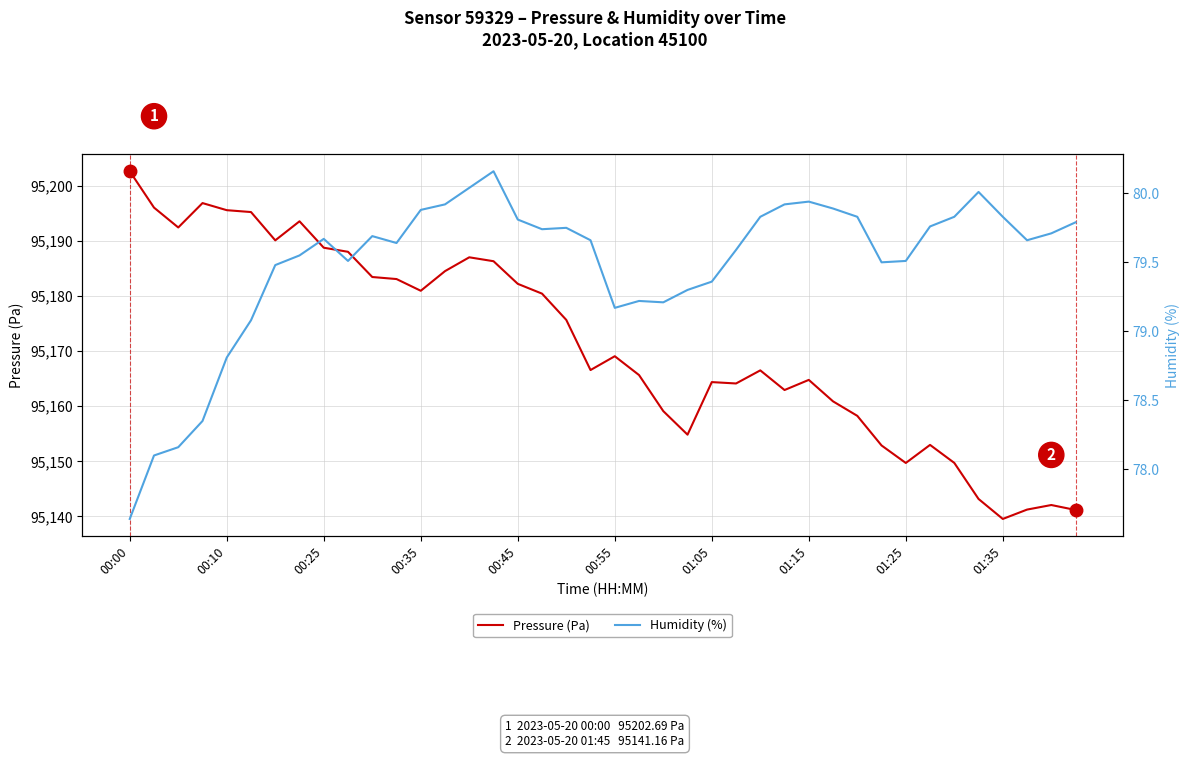

How many series are shown in this chart?

2